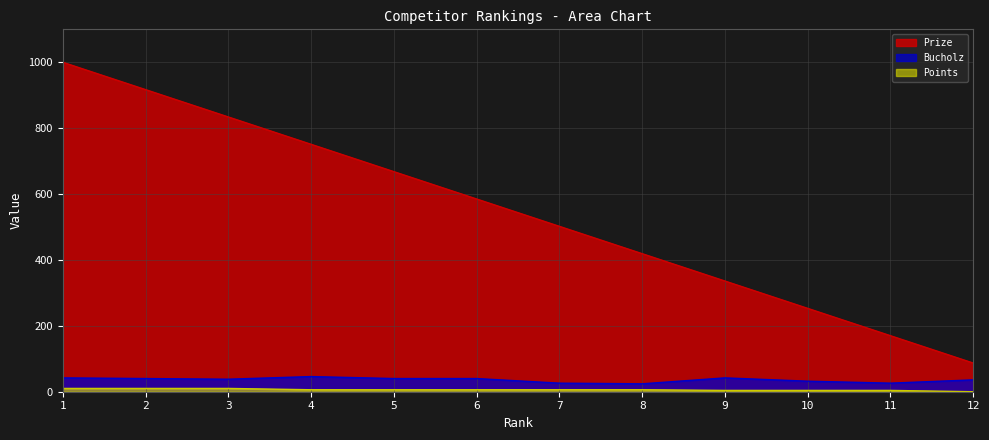

What are all the series names shown in the legend?

Prize, Bucholz, Points